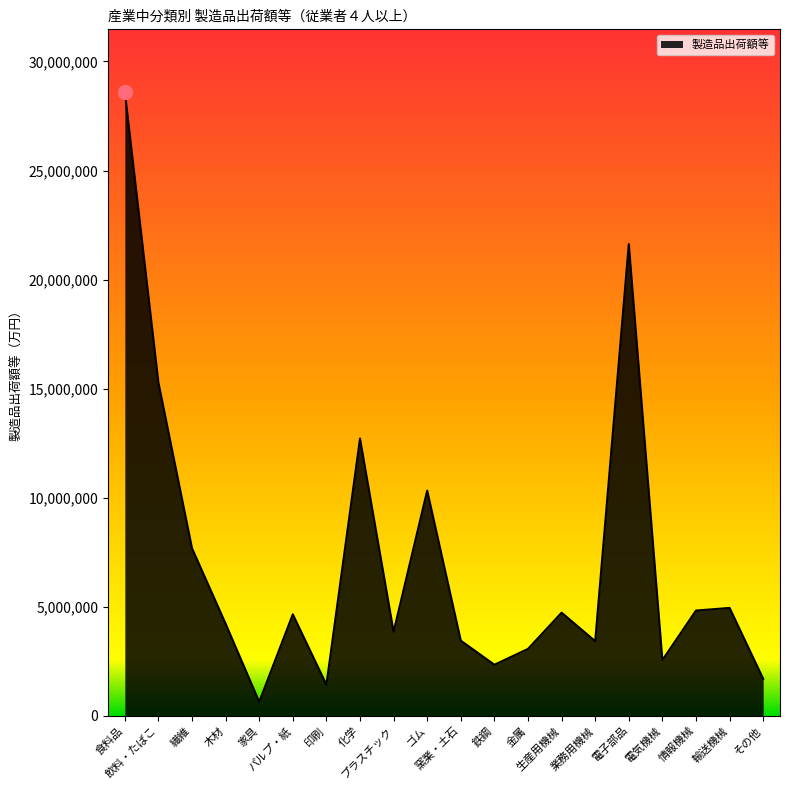

What is the change in value from 食料品 to 電子部品?

-6982859